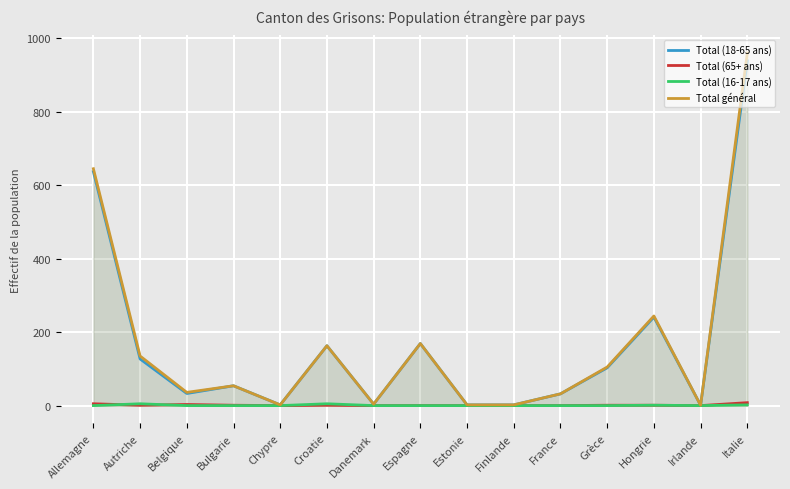

Which label corresponds to the largest value in the chart?

Italie